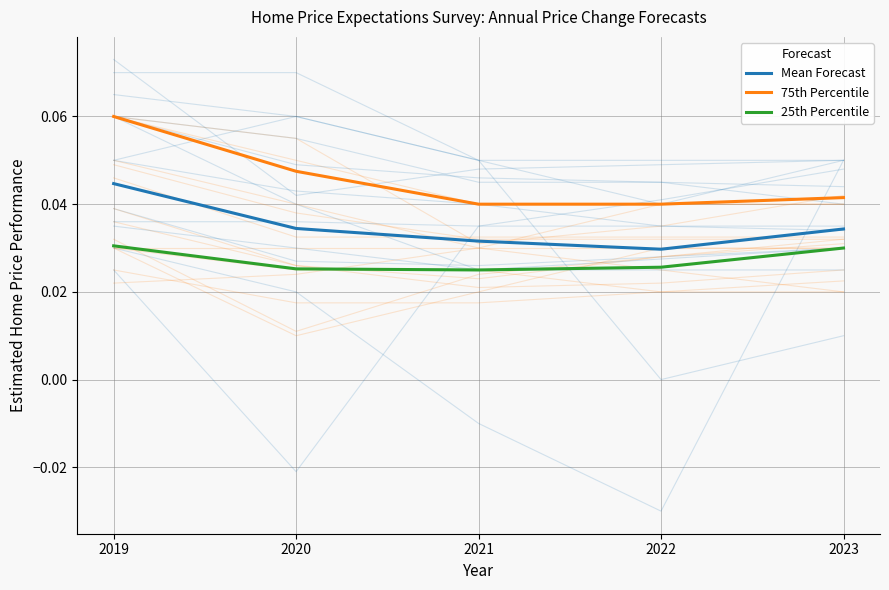

Which has a higher value, 2022 or 2019?

2019